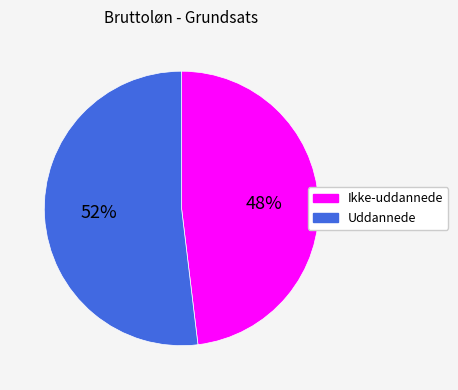

How many segments does this pie chart have?

2